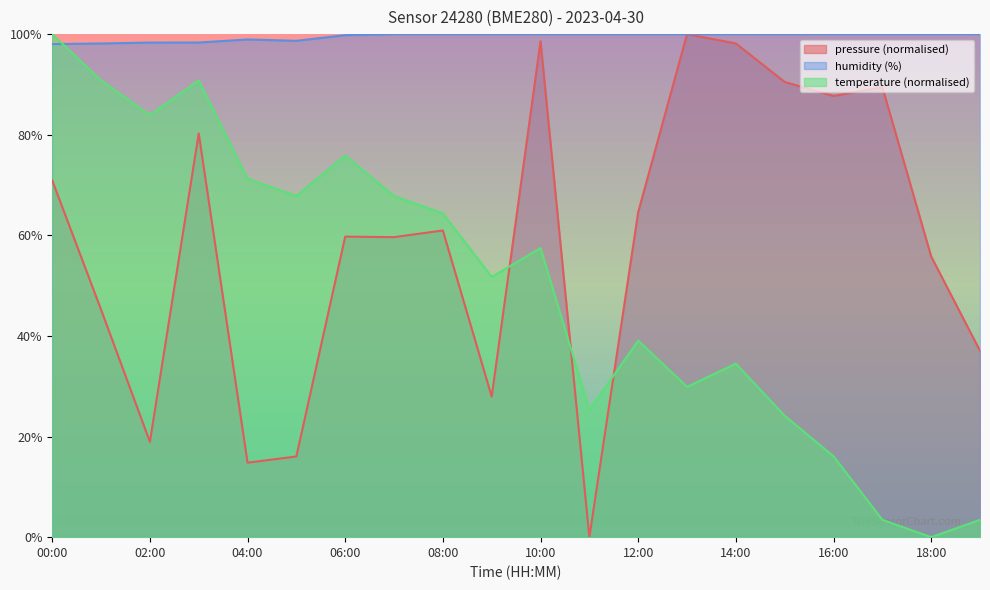

What value does the temperature series have at 02:00?

83.9